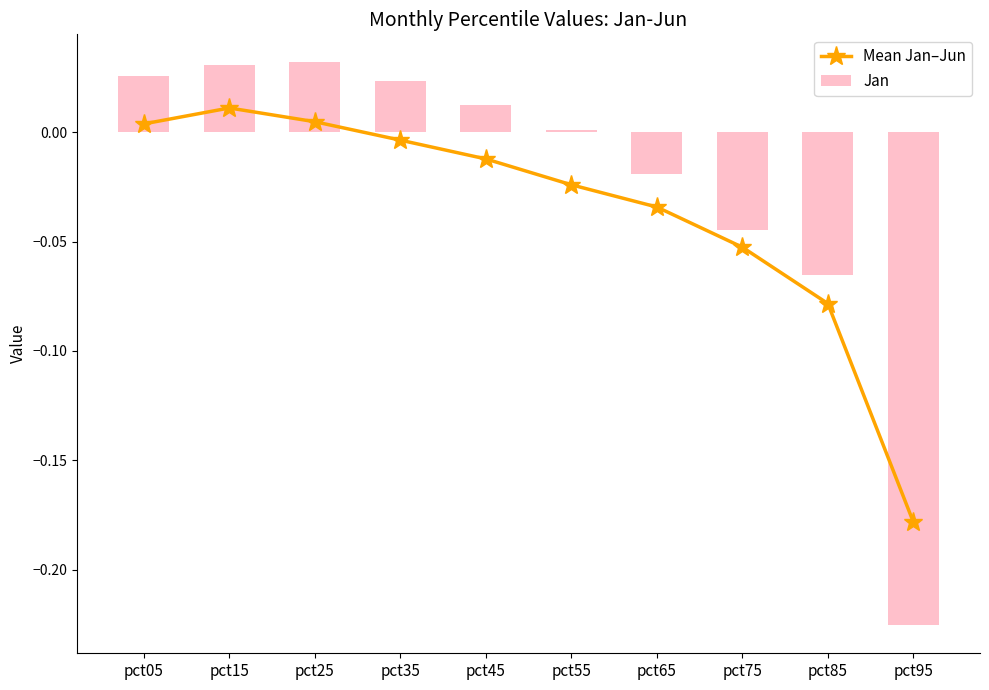

How many values in Jan are below zero?

4